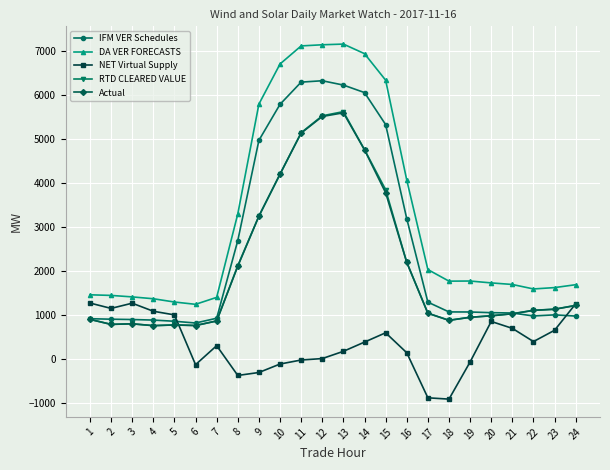

How many data points in IFM VER Schedules are less than 1060?

12